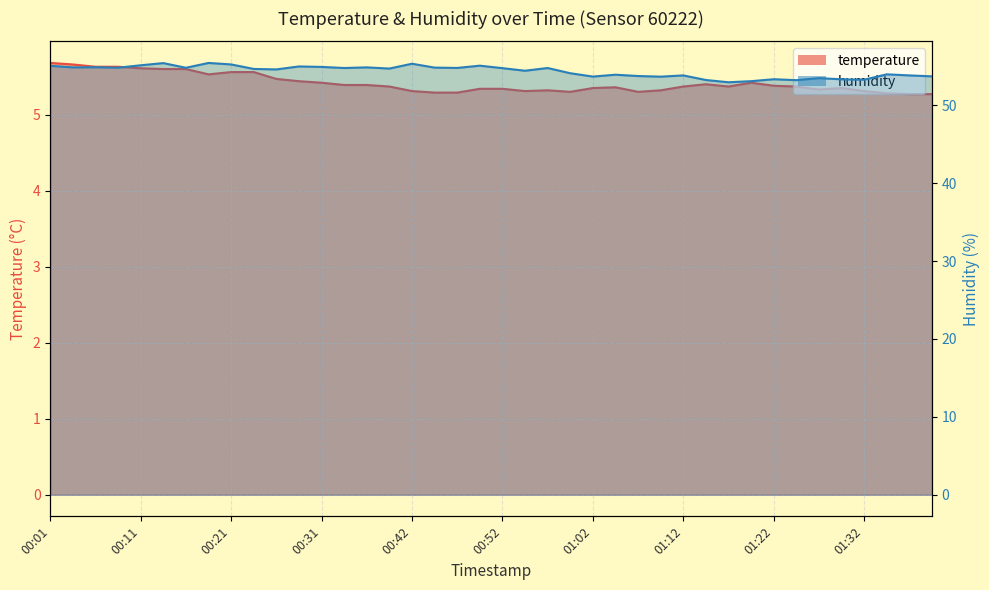

Reading left to right, what are all the values shown in this chart?

temperature: 00:01=5.7	00:04=5.7	00:06=5.6	00:09=5.6	00:11=5.6	00:14=5.6	00:16=5.6	00:19=5.5	00:21=5.6	00:24=5.6	00:26=5.5	00:29=5.4	00:31=5.4	00:34=5.4	00:36=5.4	00:39=5.4	00:42=5.3	00:44=5.3	00:47=5.3	00:49=5.3	00:52=5.3	00:54=5.3	00:57=5.3	00:59=5.3	01:02=5.3	01:04=5.4	01:07=5.3	01:09=5.3	01:12=5.4	01:14=5.4	01:17=5.4	01:19=5.4	01:22=5.4	01:24=5.4	01:27=5.3	01:29=5.3	01:32=5.3	01:34=5.3	01:37=5.3	01:39=5.3
humidity: 00:01=55.0	00:04=54.9	00:06=54.9	00:09=54.8	00:11=55.1	00:14=55.4	00:16=54.8	00:19=55.4	00:21=55.2	00:24=54.6	00:26=54.6	00:29=55.0	00:31=54.9	00:34=54.8	00:36=54.9	00:39=54.7	00:42=55.3	00:44=54.8	00:47=54.8	00:49=55.1	00:52=54.8	00:54=54.4	00:57=54.8	00:59=54.1	01:02=53.7	01:04=53.9	01:07=53.7	01:09=53.7	01:12=53.8	01:14=53.2	01:17=52.9	01:19=53.1	01:22=53.3	01:24=53.2	01:27=53.5	01:29=53.3	01:32=53.3	01:34=54.0	01:37=53.8	01:39=53.7